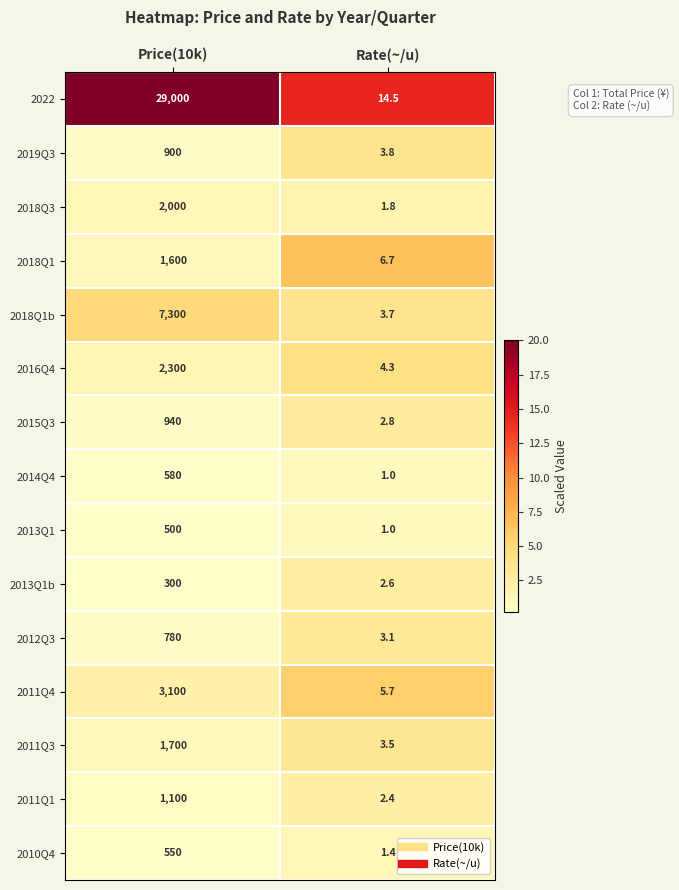

Reading right to left, what are all the values shown in this chart?

2022: 14.5	29000.0
2019Q3: 3.8	900.0
2018Q3: 1.8	2000.0
2018Q1: 6.7	1600.0
2018Q1b: 3.7	7300.0
2016Q4: 4.3	2300.0
2015Q3: 2.8	940.0
2014Q4: 1.0	580.0
2013Q1: 1.0	500.0
2013Q1b: 2.6	300.0
2012Q3: 3.1	780.0
2011Q4: 5.7	3100.0
2011Q3: 3.5	1700.0
2011Q1: 2.4	1100.0
2010Q4: 1.4	550.0